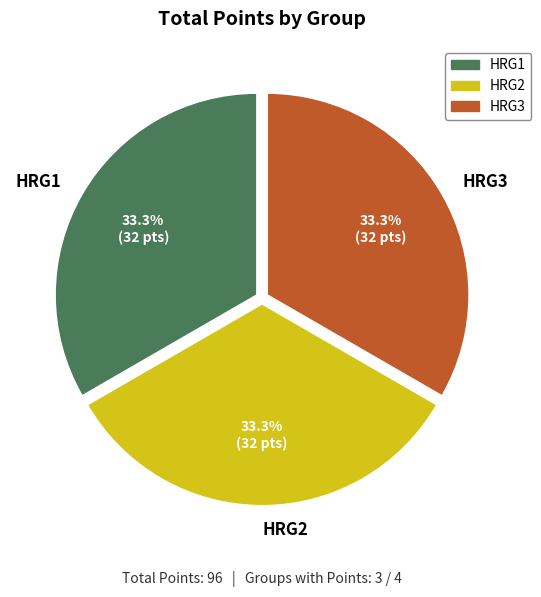

Combined, do HRG3 and HRG1 account for over 50%?

Yes